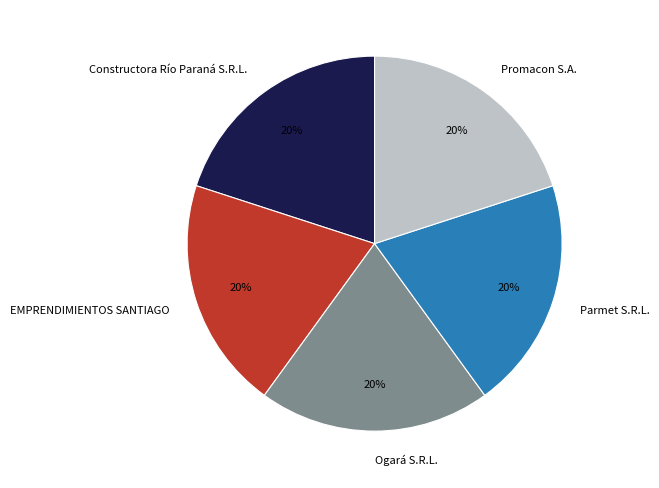

Combined, do Promacon S.A. and Constructora Río Paraná S.R.L. account for over 50%?

No